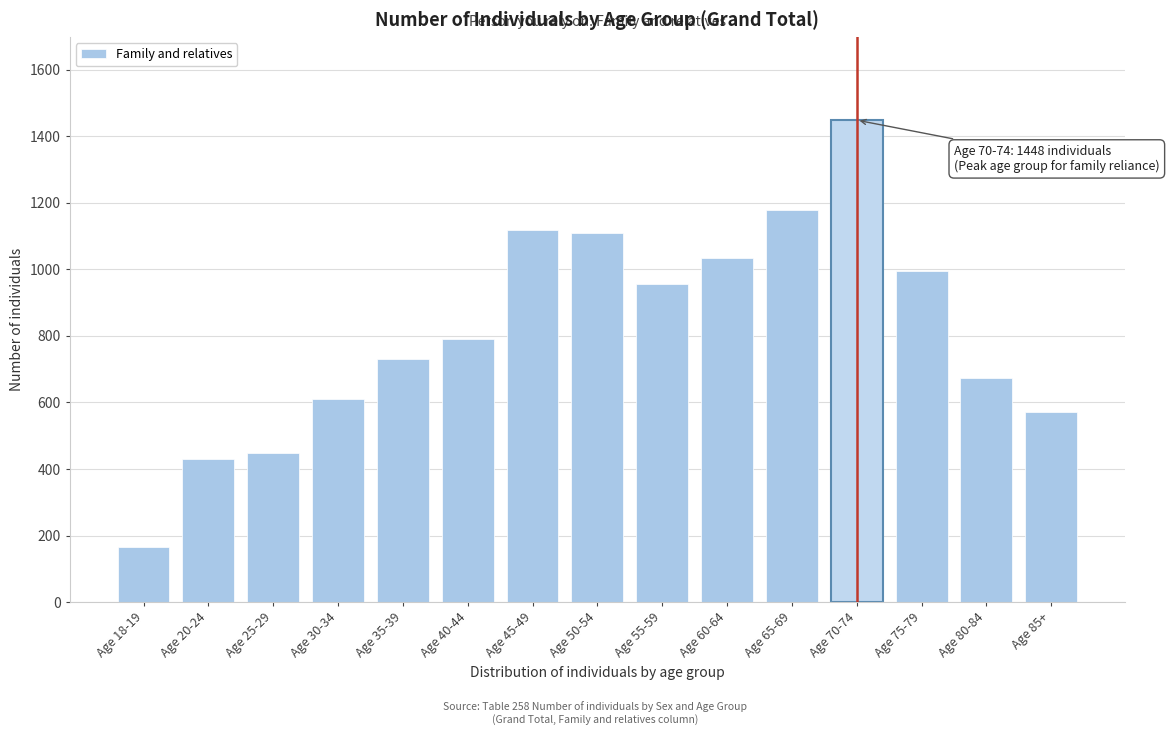

Reading left to right, transcribe all the data shown in this chart.

Age 18-19=164	Age 20-24=429	Age 25-29=449	Age 30-34=611	Age 35-39=729	Age 40-44=790	Age 45-49=1118	Age 50-54=1108	Age 55-59=955	Age 60-64=1033	Age 65-69=1177	Age 70-74=1448	Age 75-79=995	Age 80-84=673	Age 85+=572